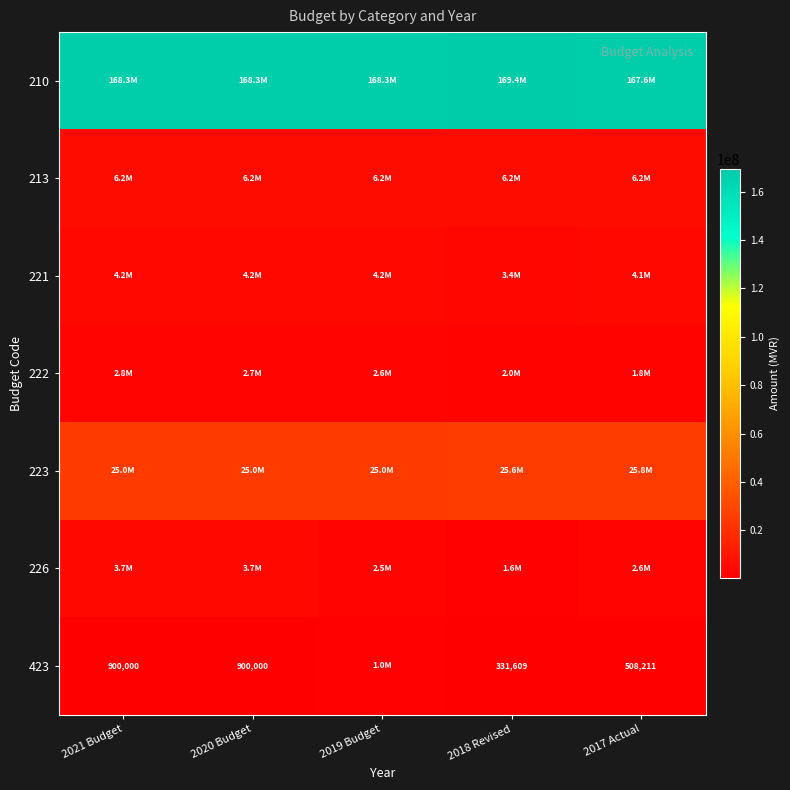

What is the difference between the 423 values at 2017 Actual and 2020 Budget?

391789